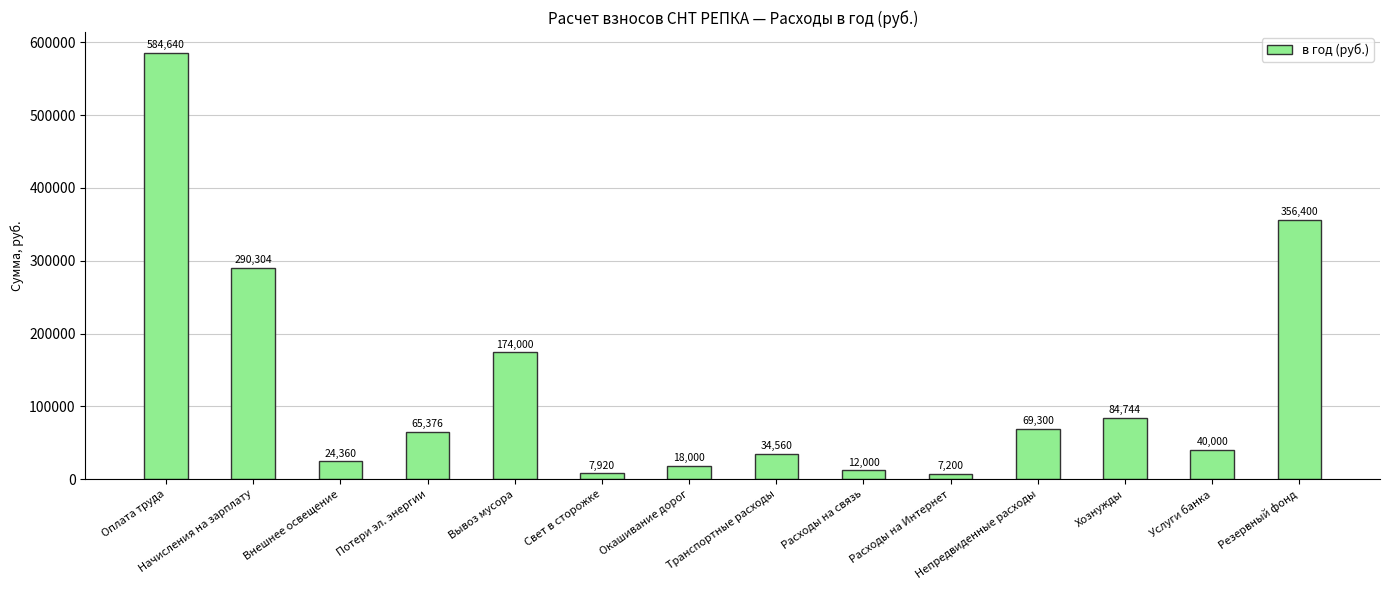

Are the bars horizontal?

No